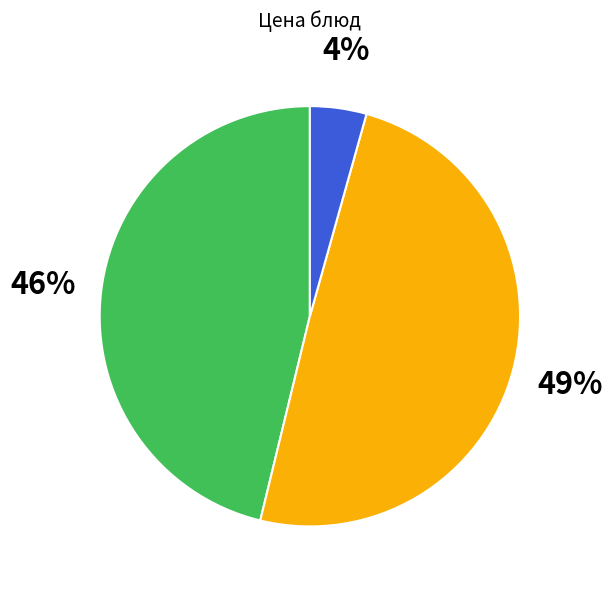

How many slices are in this pie chart?

3